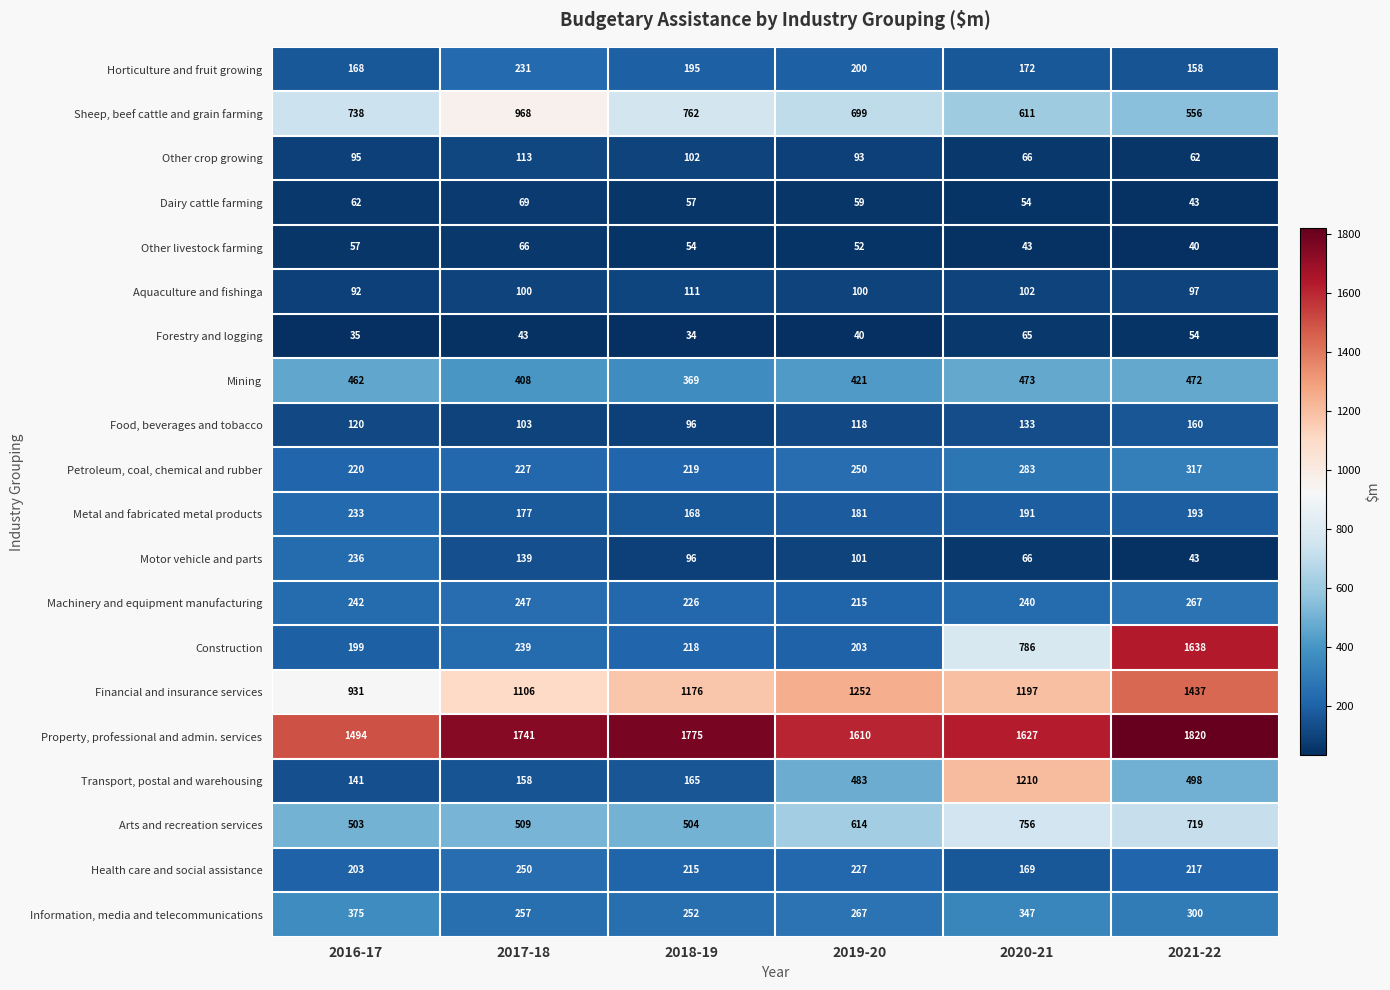

Is it true that Metal and fabricated metal products equals 193 at 2021-22?

True